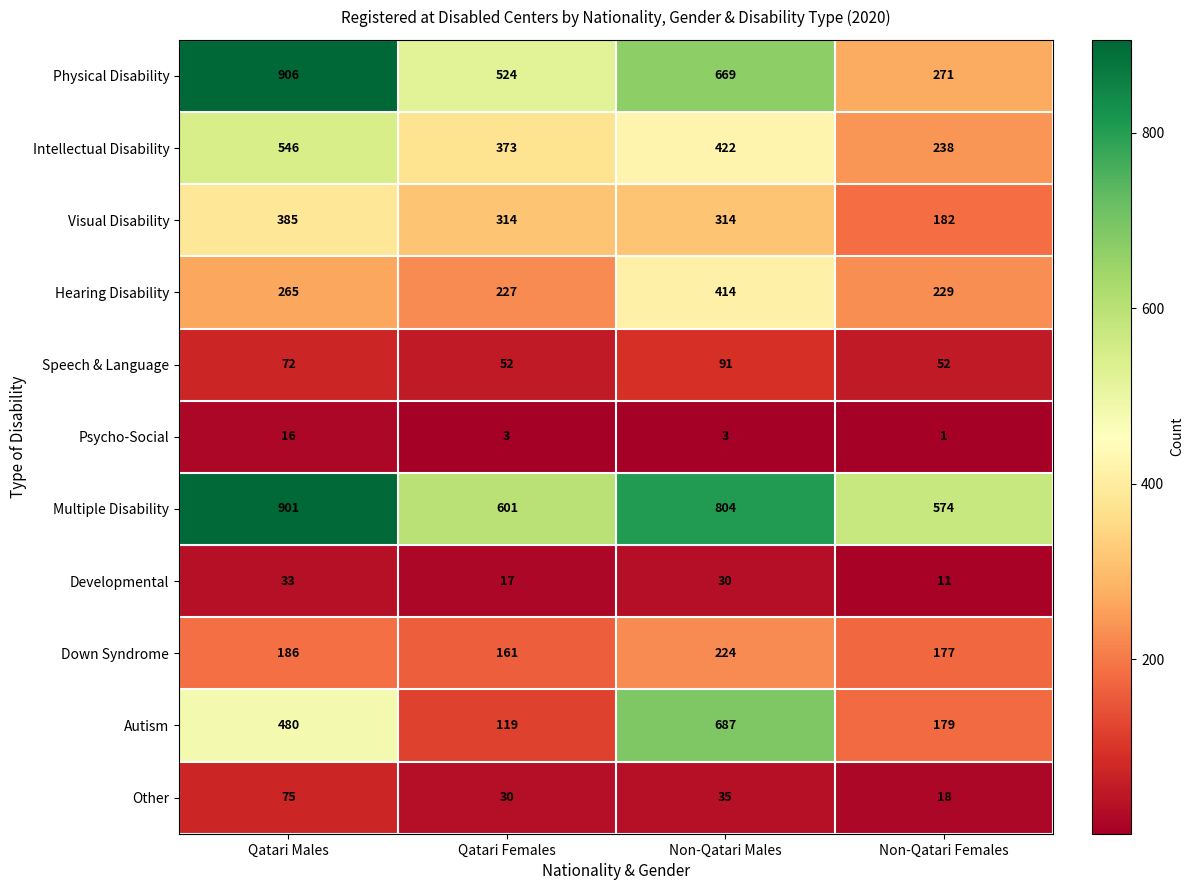

How many series are shown in this chart?

11